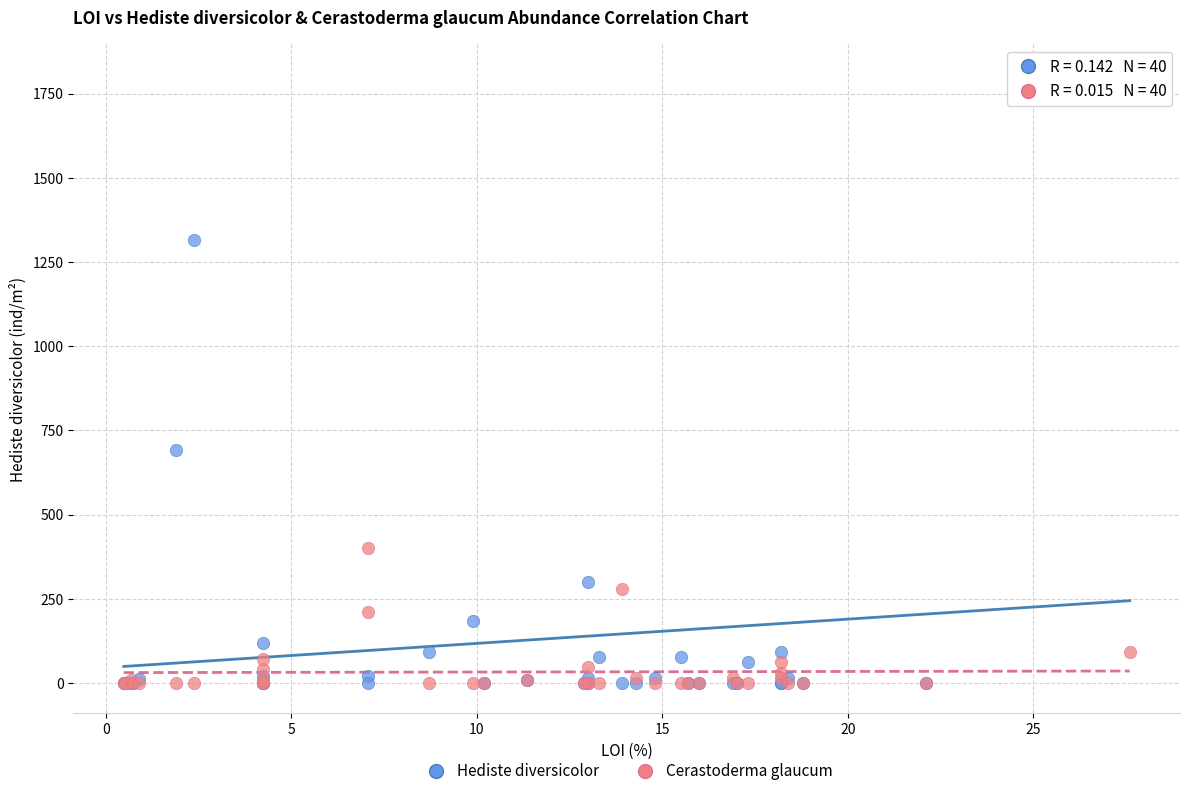

Across all series, what Y value is closest to 902?

692.0